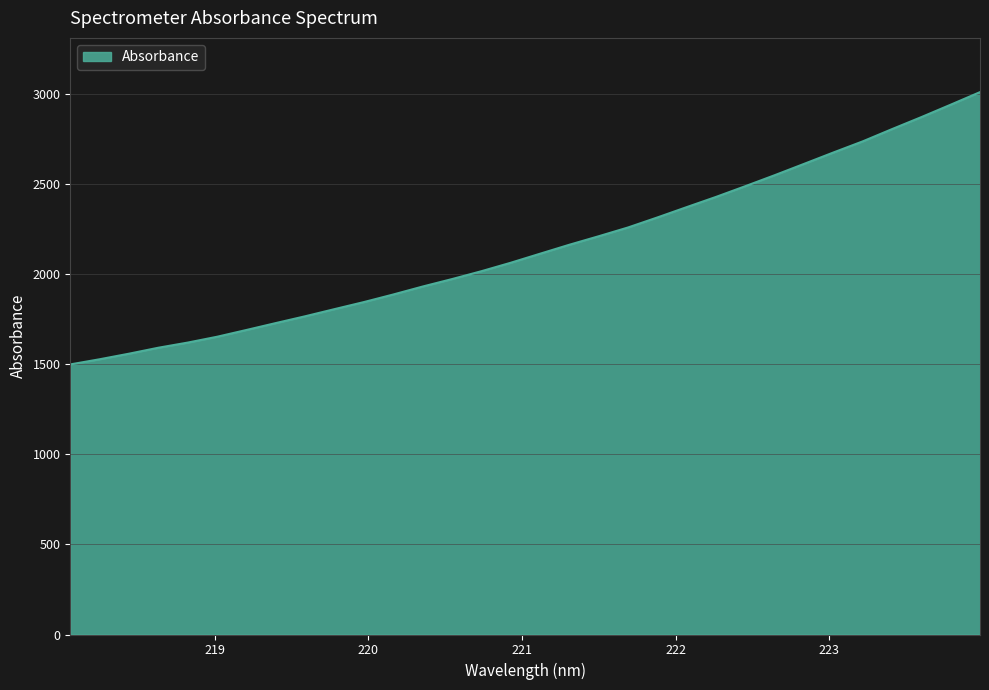

How many distinct data groups are displayed?

1